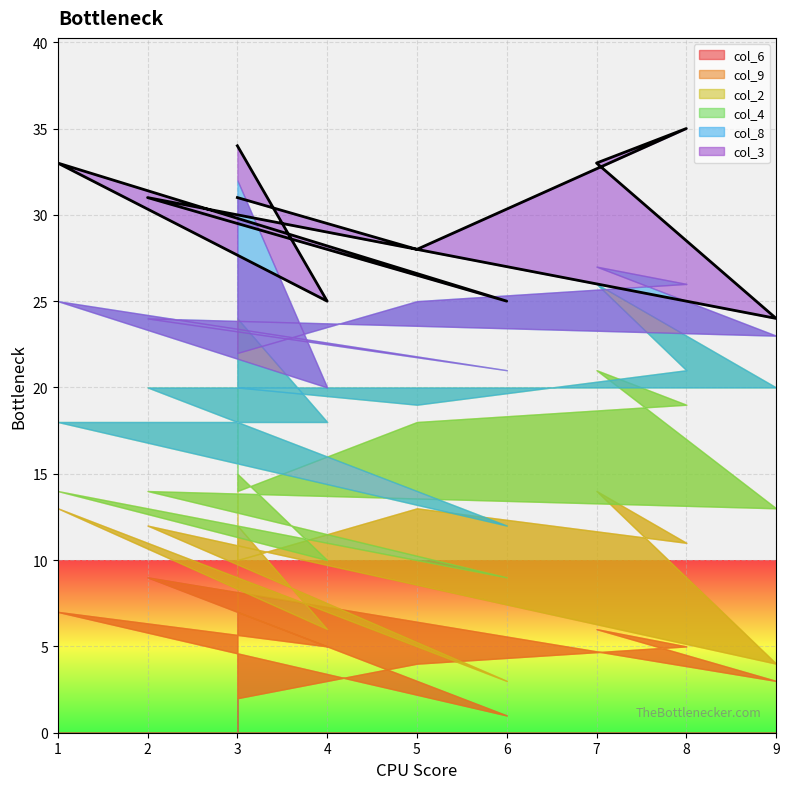

The col_6 series shows 2 at 3. True or false?

True